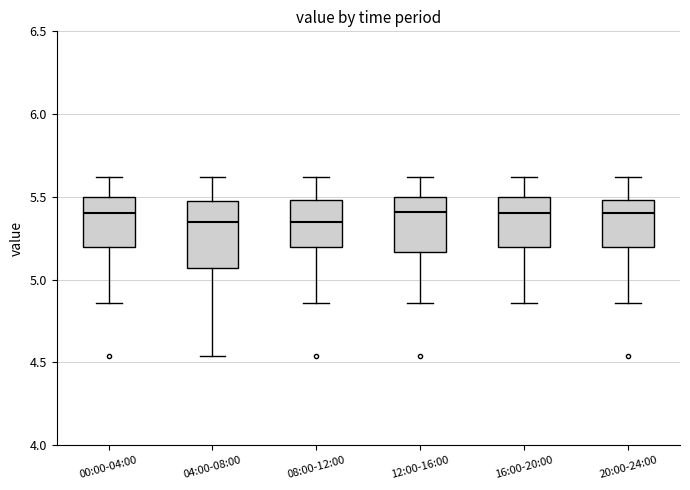

Reading left to right, read every box against the y-axis: the position of its median line, the range the box covers, and the ends of its whiskers. The values are not printed on the chart, so give them approximately, as read against the axis.

00:00-04:00: median 5.40, box 5.20 to 5.50, whiskers 4.85 to 5.60
04:00-08:00: median 5.35, box 5.05 to 5.45, whiskers 4.55 to 5.60
08:00-12:00: median 5.35, box 5.20 to 5.50, whiskers 4.85 to 5.60
12:00-16:00: median 5.40, box 5.15 to 5.50, whiskers 4.85 to 5.60
16:00-20:00: median 5.40, box 5.20 to 5.50, whiskers 4.85 to 5.60
20:00-24:00: median 5.40, box 5.20 to 5.50, whiskers 4.85 to 5.60